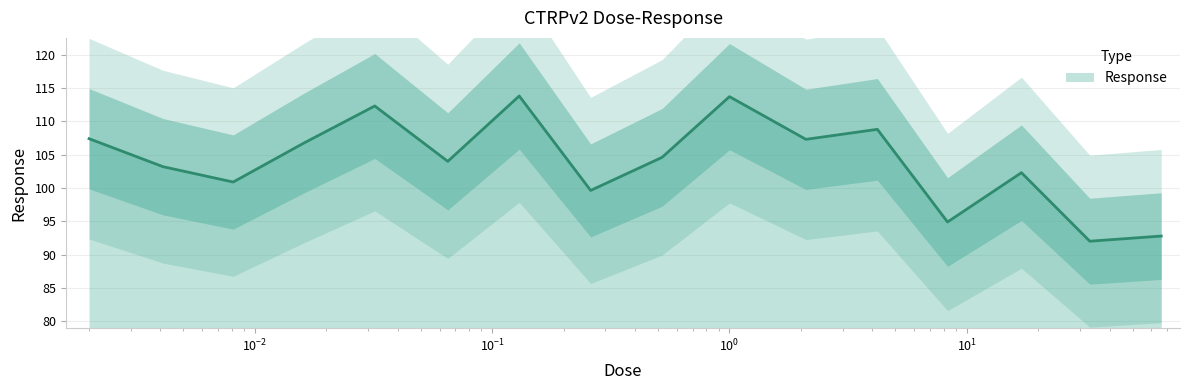

How many series are shown in this chart?

1